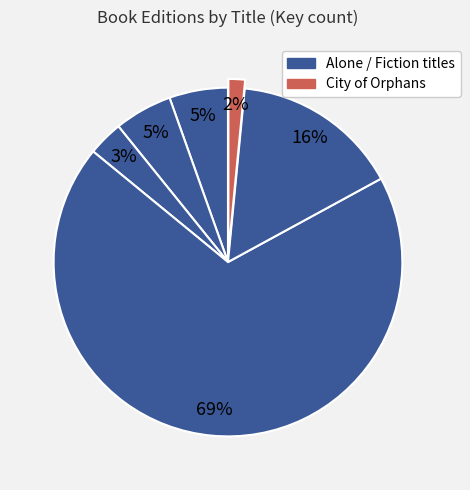

How many slices are in this pie chart?

6